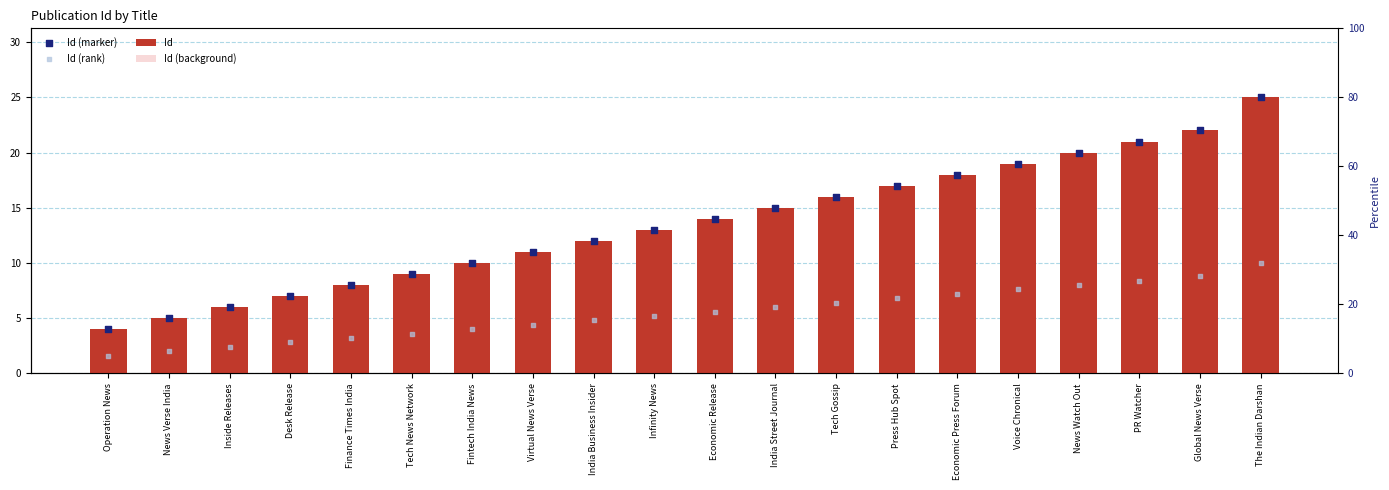

What are all the series names shown in the legend?

Id, Id (background), Id (marker), Id (rank)